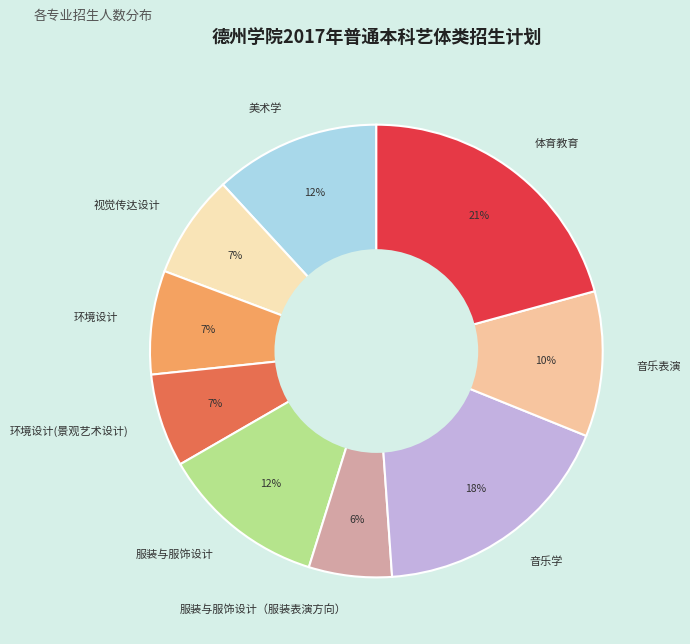

True or false: 美术学 accounts for 12% of the total.

True